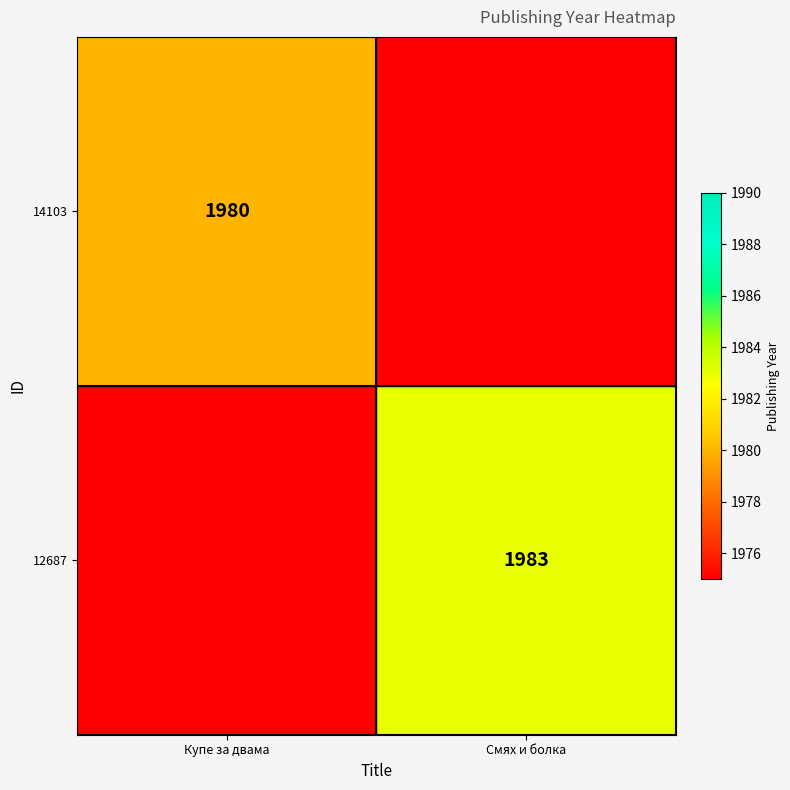

The value of 12687 at Смях и болка is 1104. True or false?

False